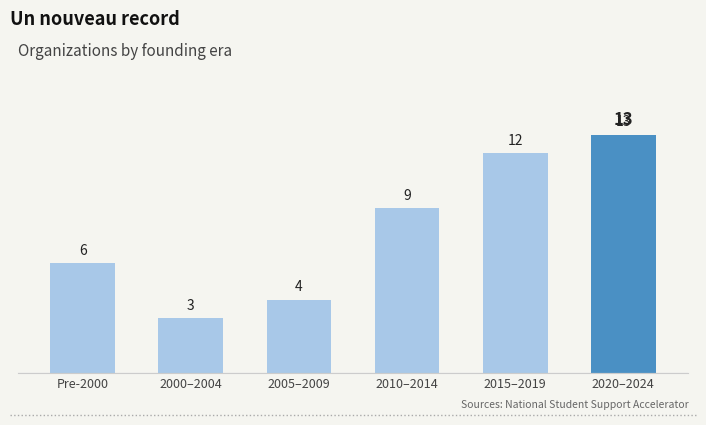

Does the chart contain any negative values?

No